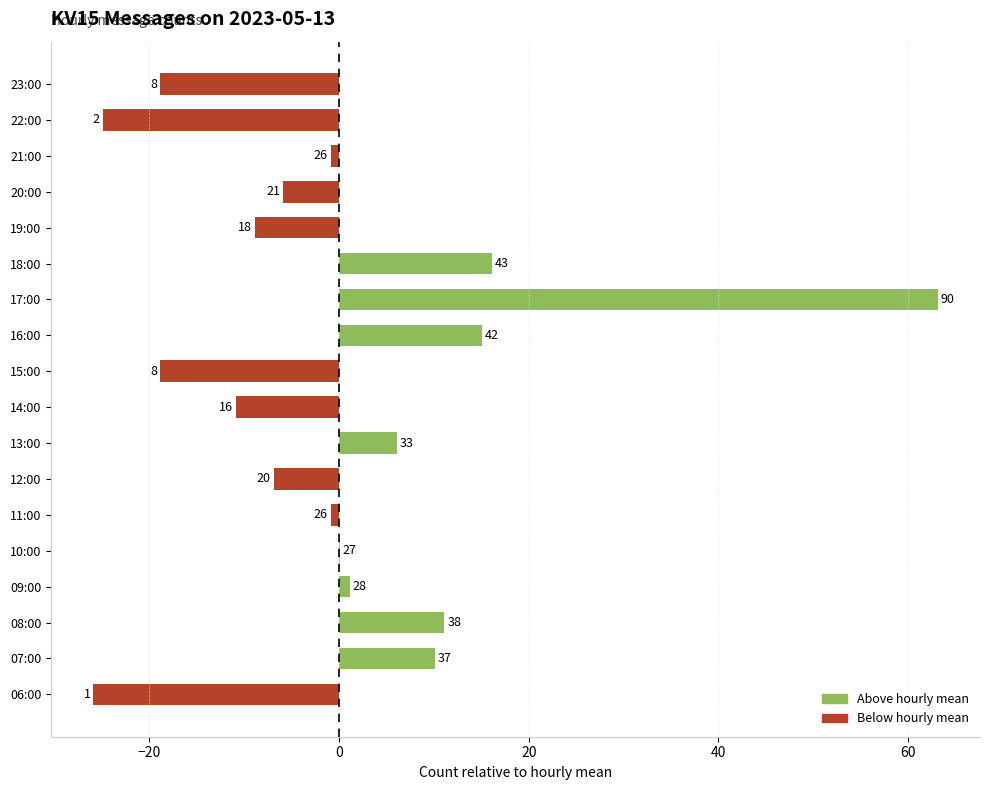

Does the chart contain stacked bars?

No